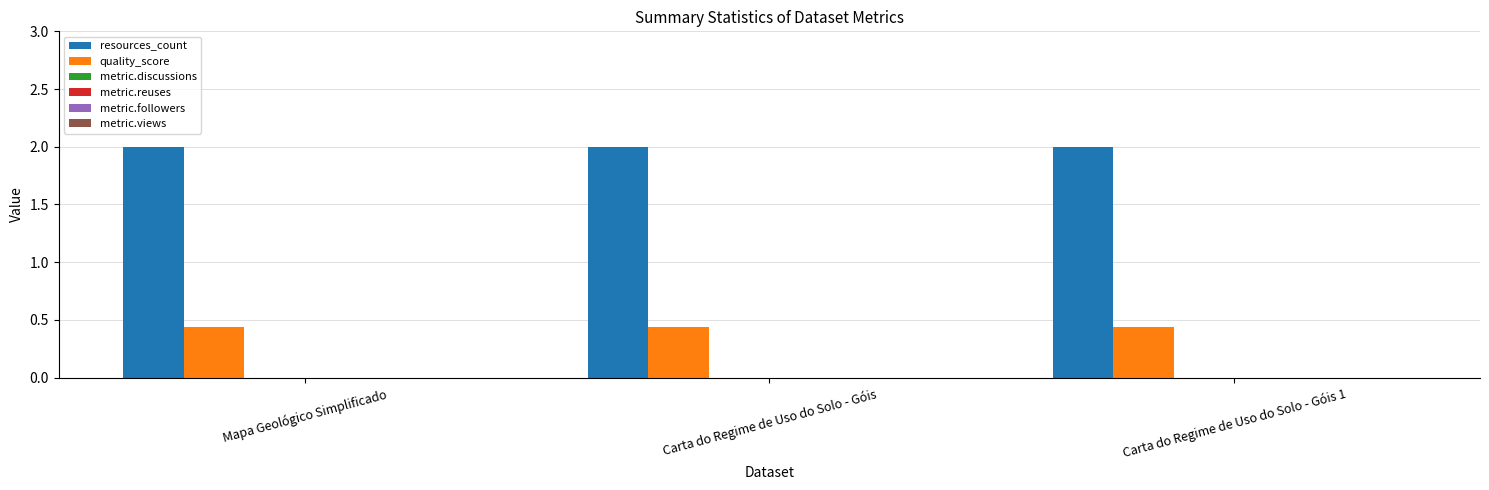

At how many categories does at least one series exceed 1?

3